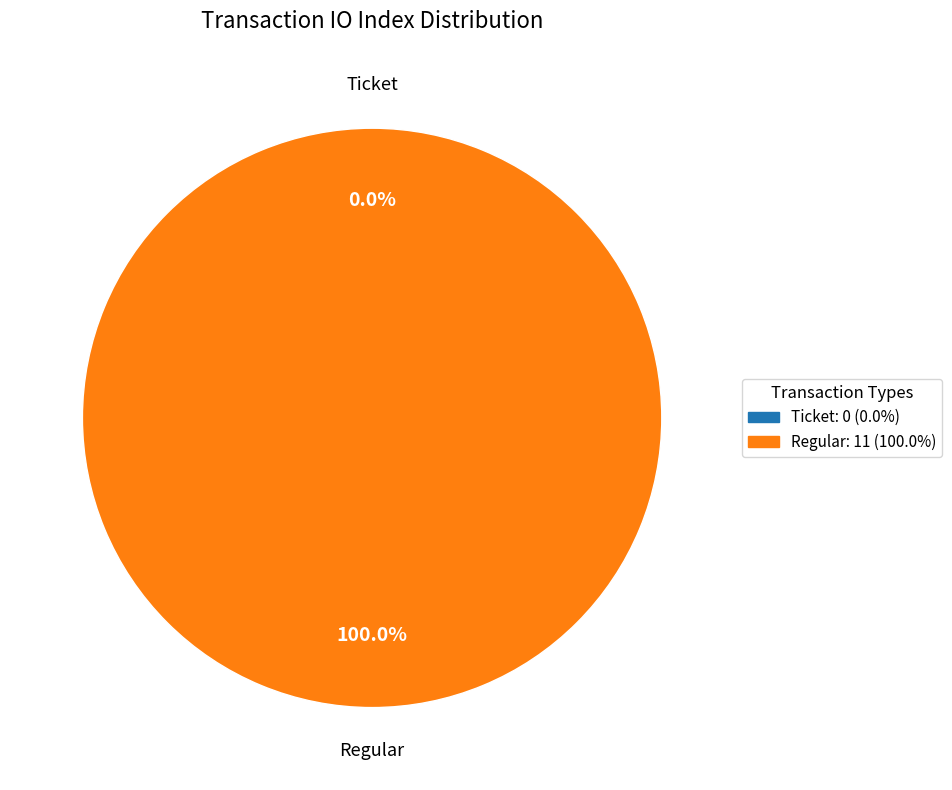

To the nearest percent, what is the combined percentage of Ticket and Regular?

100%